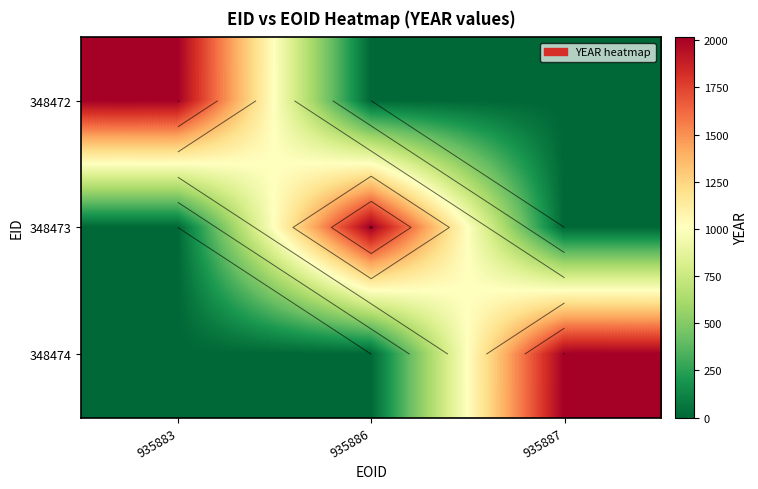

How many data points in 348472 are above 0?

1